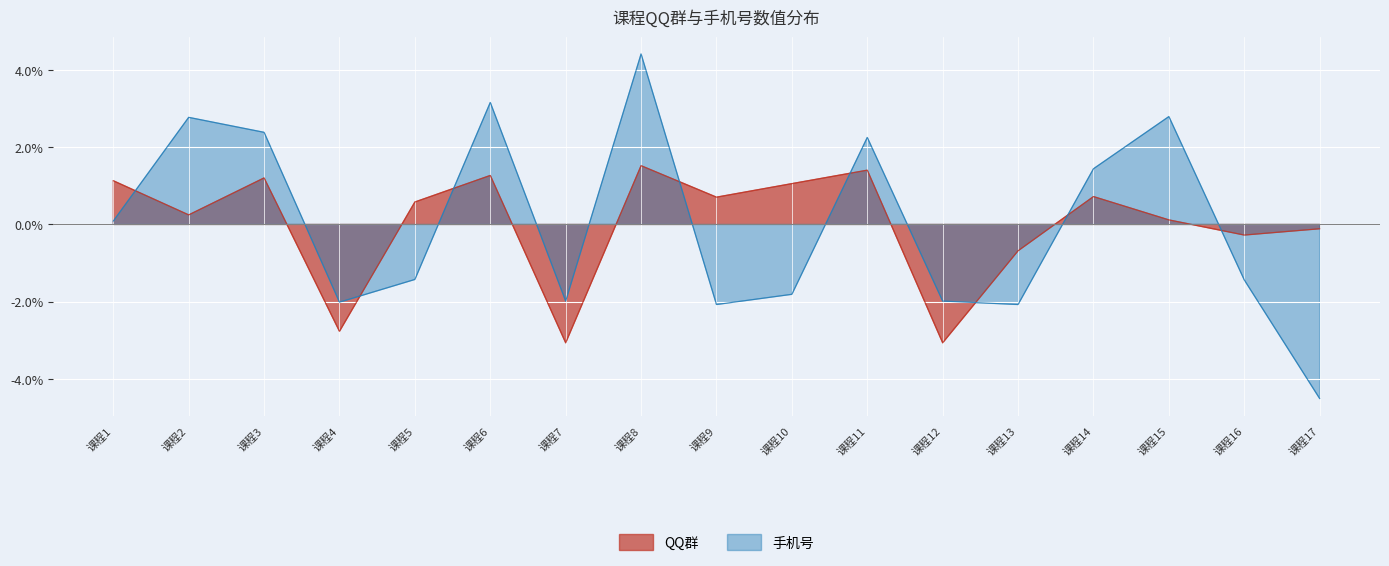

How many values in the 手机号 series are below -1?

9